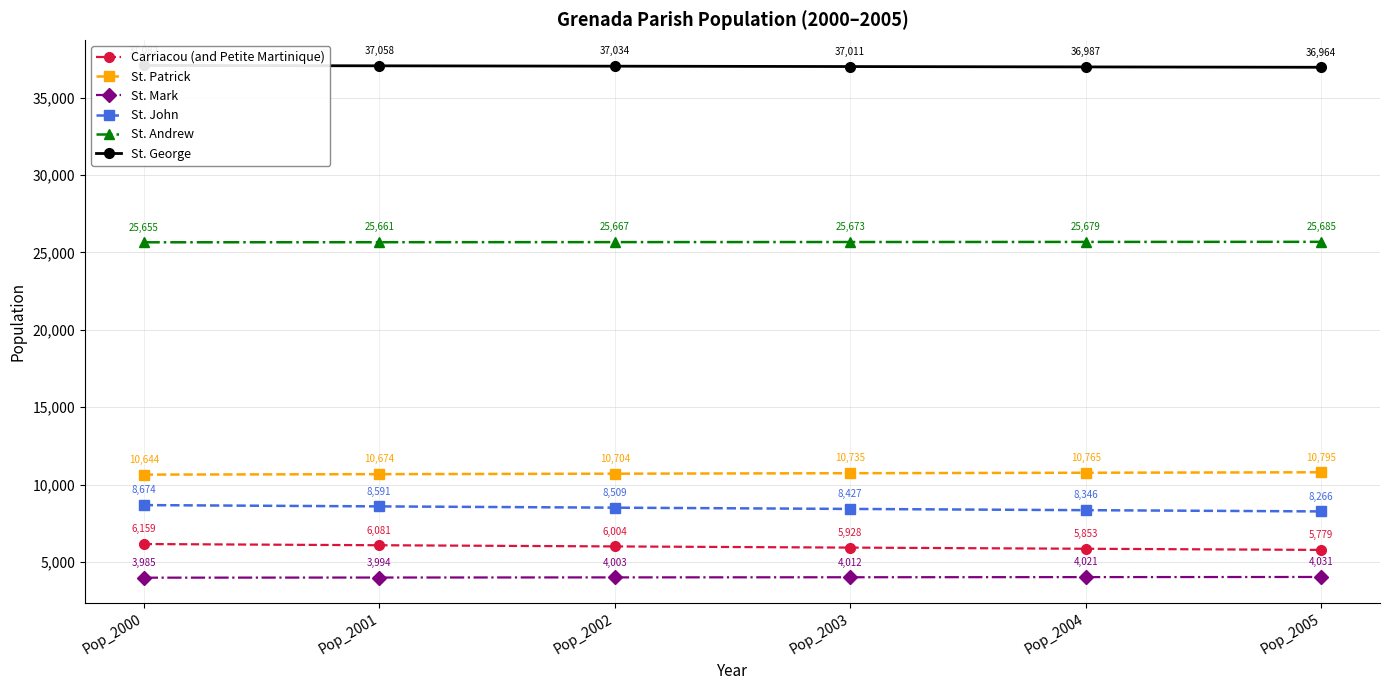

Reading left to right, what are all the values shown in this chart?

Carriacou (and Petite Martinique): Pop_2000=6158.9	Pop_2001=6081.0	Pop_2002=6004.1	Pop_2003=5928.1	Pop_2004=5853.1	Pop_2005=5779.1
St. Patrick: Pop_2000=10643.9	Pop_2001=10674.0	Pop_2002=10704.2	Pop_2003=10734.5	Pop_2004=10764.9	Pop_2005=10795.4
St. Mark: Pop_2000=3984.9	Pop_2001=3994.0	Pop_2002=4003.1	Pop_2003=4012.2	Pop_2004=4021.4	Pop_2005=4030.6
St. John: Pop_2000=8674.2	Pop_2001=8591.0	Pop_2002=8508.6	Pop_2003=8427.1	Pop_2004=8346.3	Pop_2005=8266.2
St. Andrew: Pop_2000=25654.9	Pop_2001=25661.0	Pop_2002=25667.1	Pop_2003=25673.2	Pop_2004=25679.3	Pop_2005=25685.4
St. George: Pop_2000=37081.6	Pop_2001=37058.0	Pop_2002=37034.4	Pop_2003=37010.9	Pop_2004=36987.3	Pop_2005=36963.8